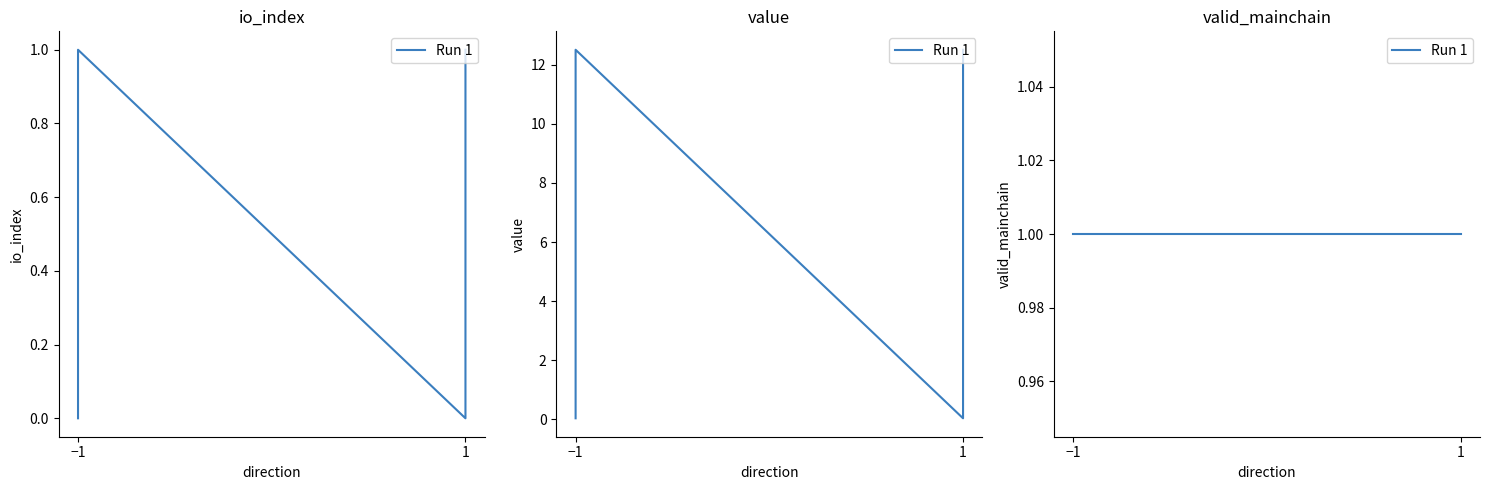

Is it true that io_index equals 12.5 at -1?

True